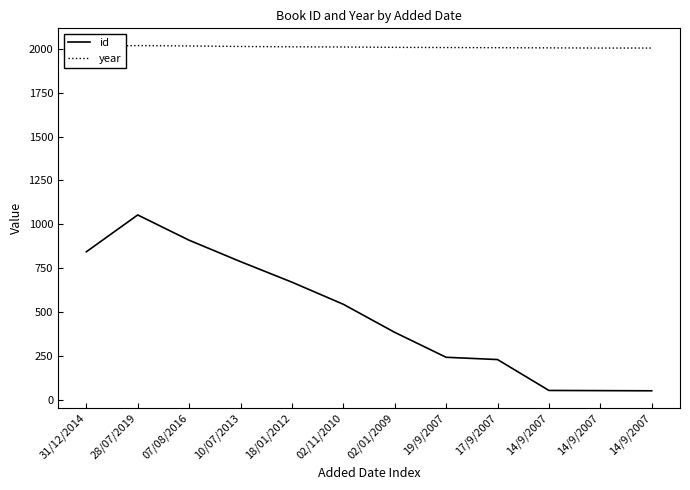

Which series has the largest total across all categories?

year